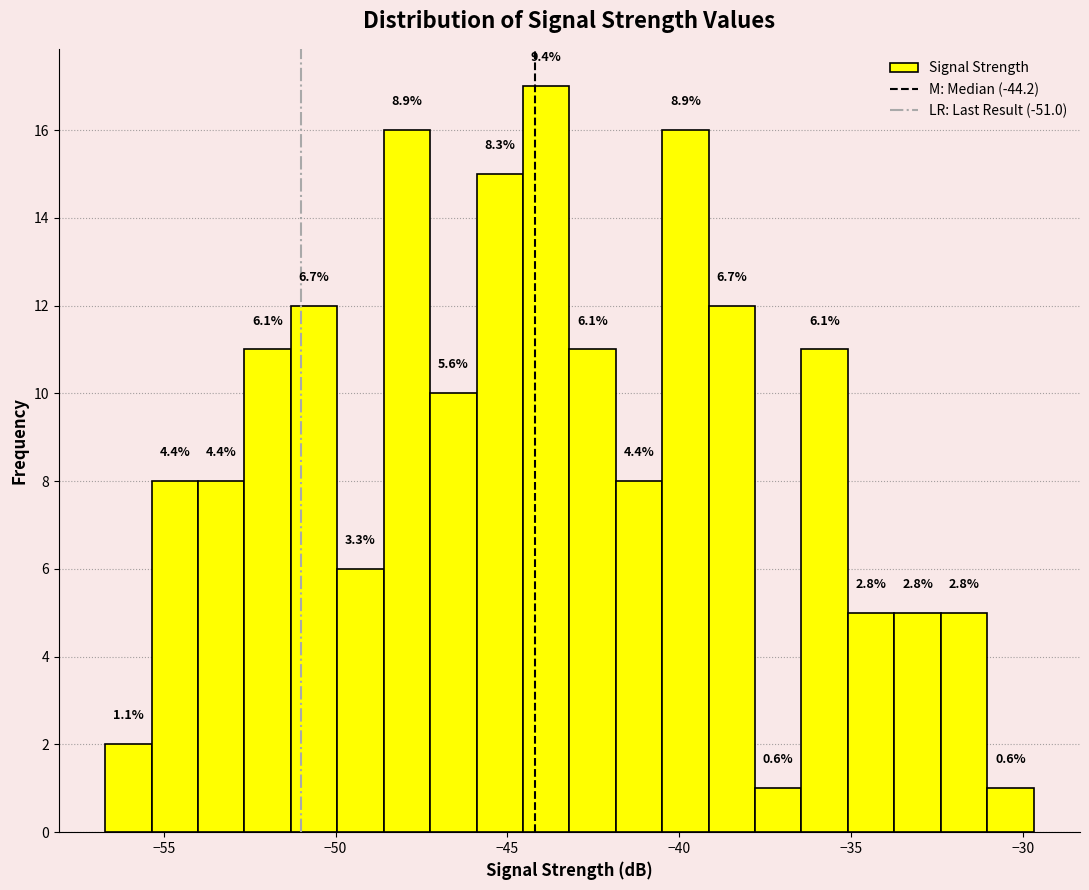

Read against the x-axis, roughly where is the centre of the tallest bar?

-44.0